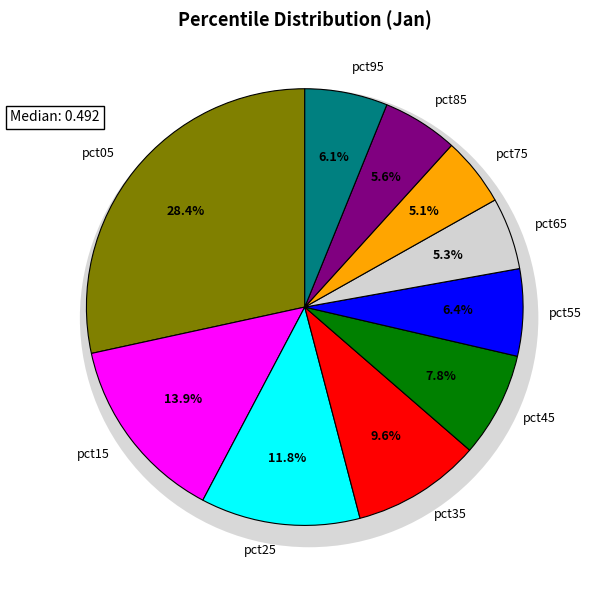

Is there a majority slice in this chart?

No